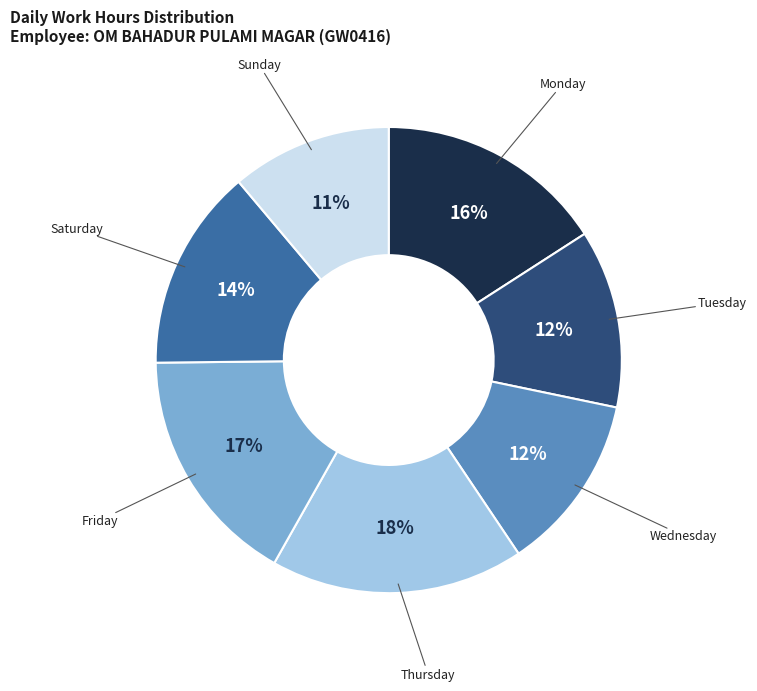

Count the number of slices in the pie.

7